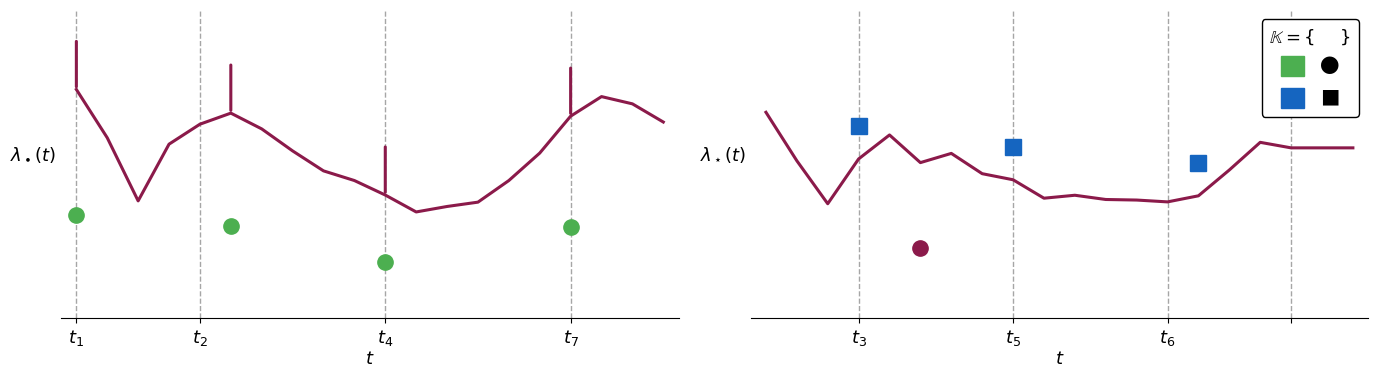

What is the label of the 14th point from the left?

13